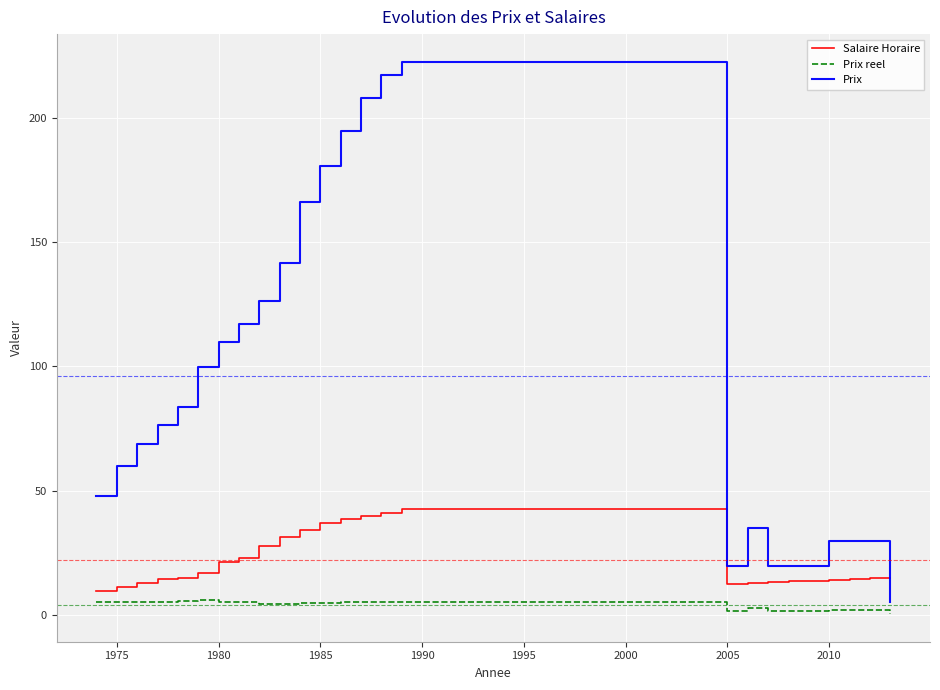

Rank the series by their maximum value, from highest to lowest.

Prix, Salaire Horaire, Prix reel